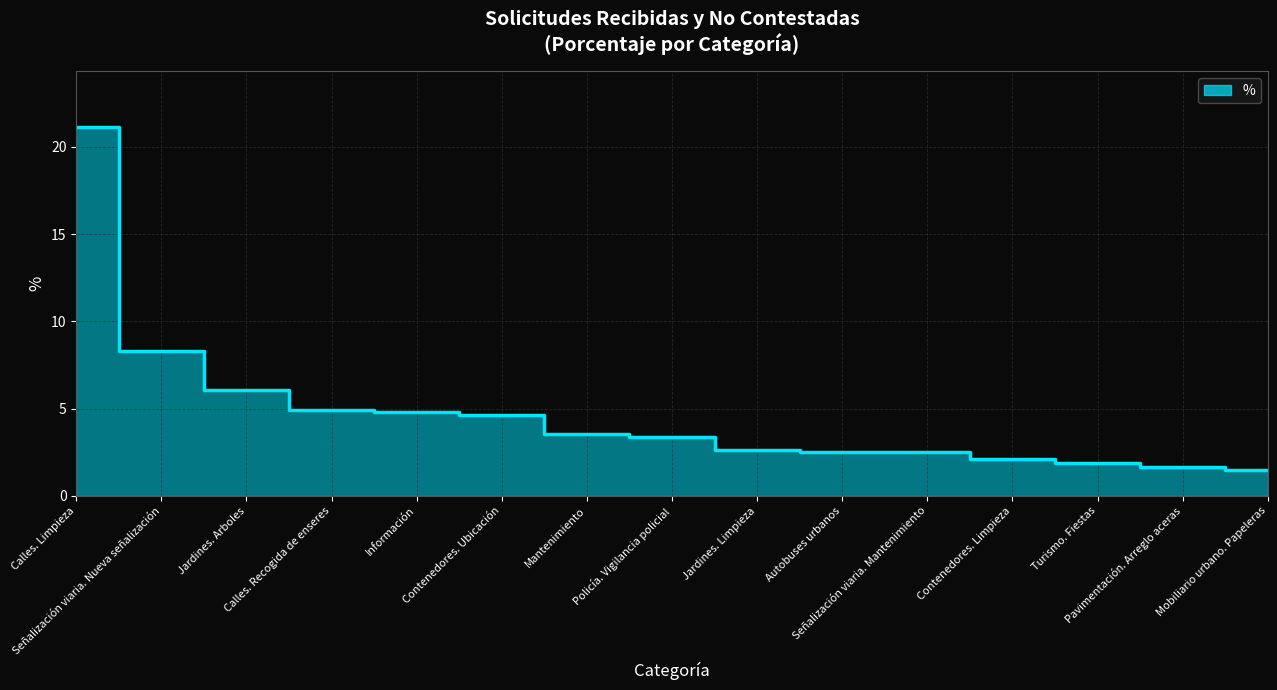

What position from the left is Información?

5